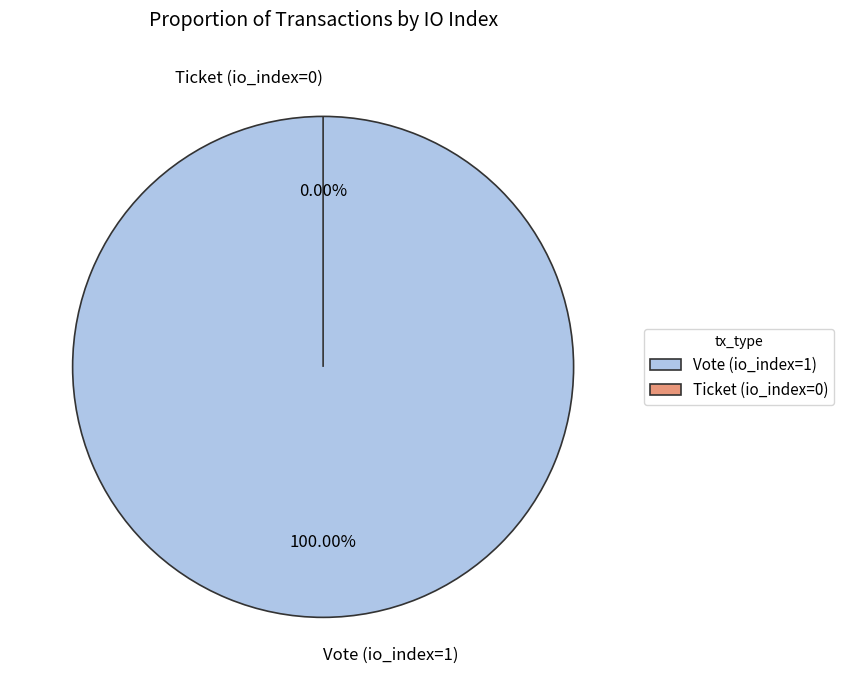

Which slice is the smallest?

Ticket (io_index=0)